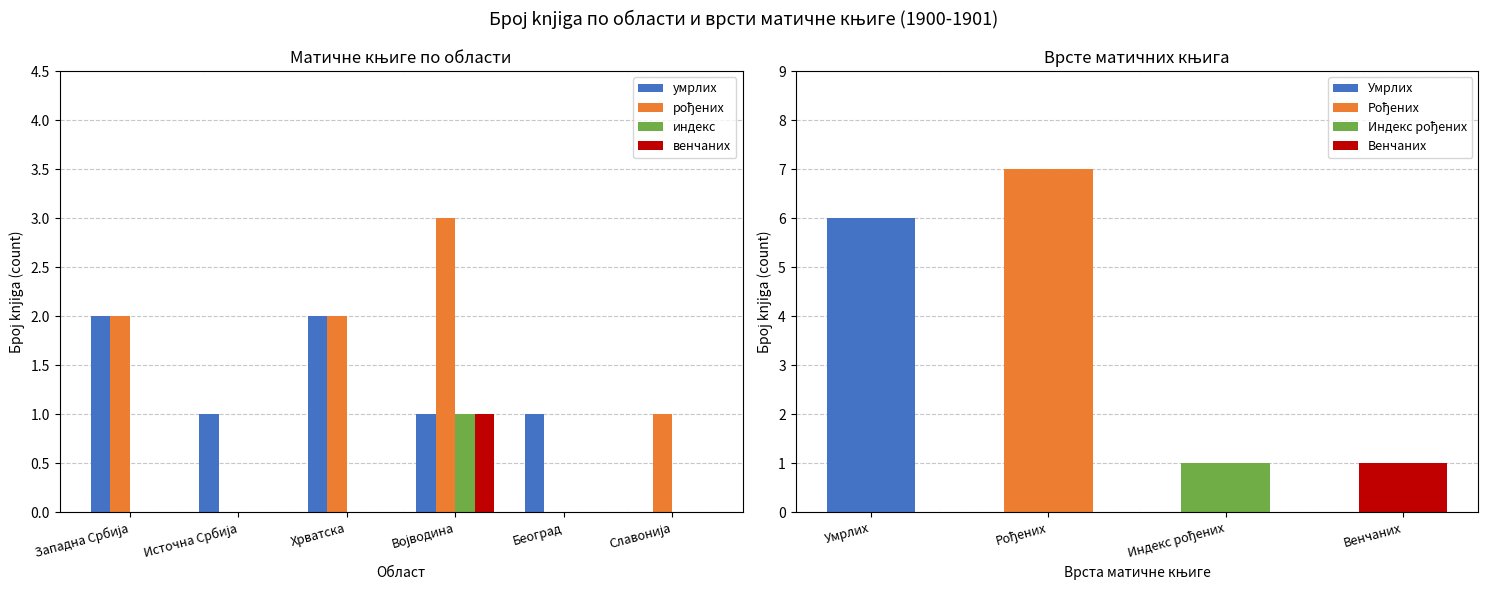

At which category is the sum across all series the highest?

Војводина